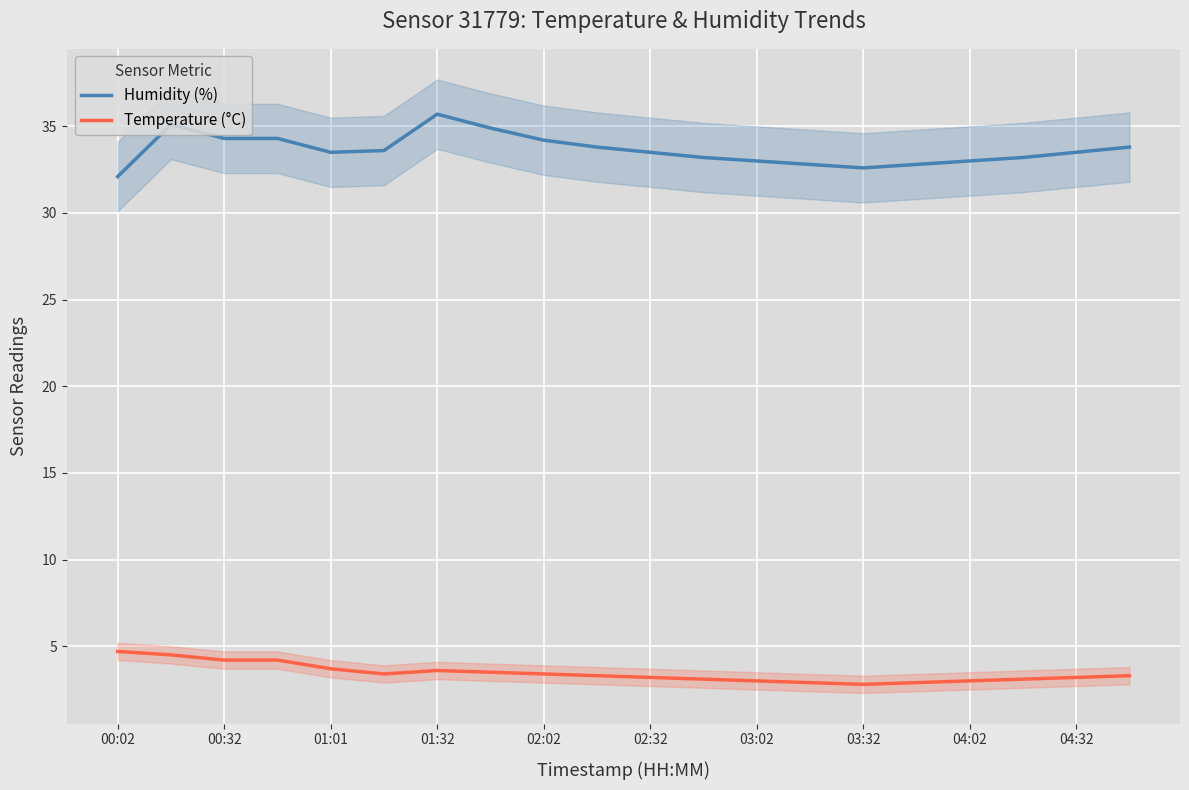

What is the highest value of the Humidity (%) series?

35.7